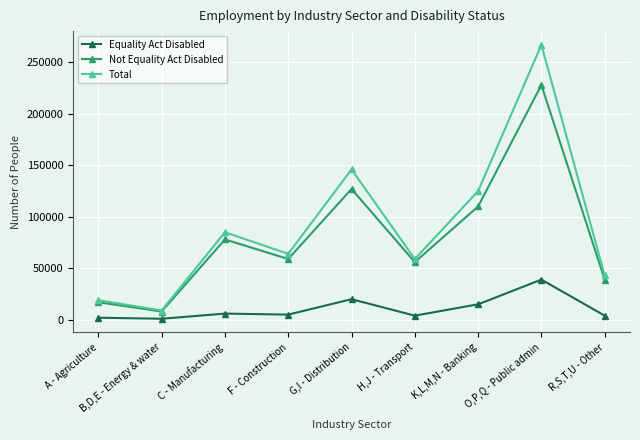

Which category has the highest value across all series?

O,P,Q - Public admin